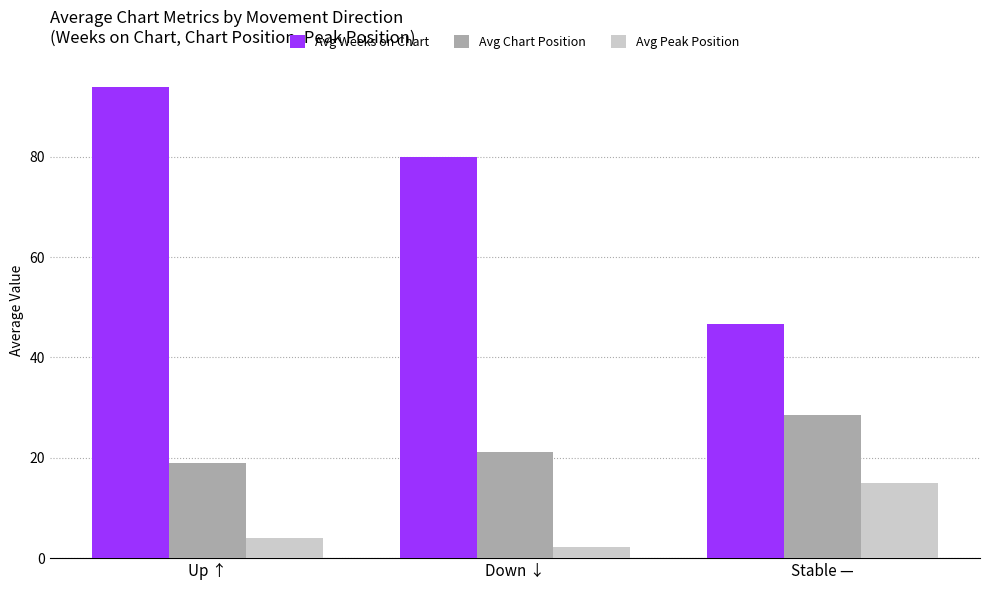

What is the difference between the Avg Peak Position values at Down ↓ and Stable —?

12.9